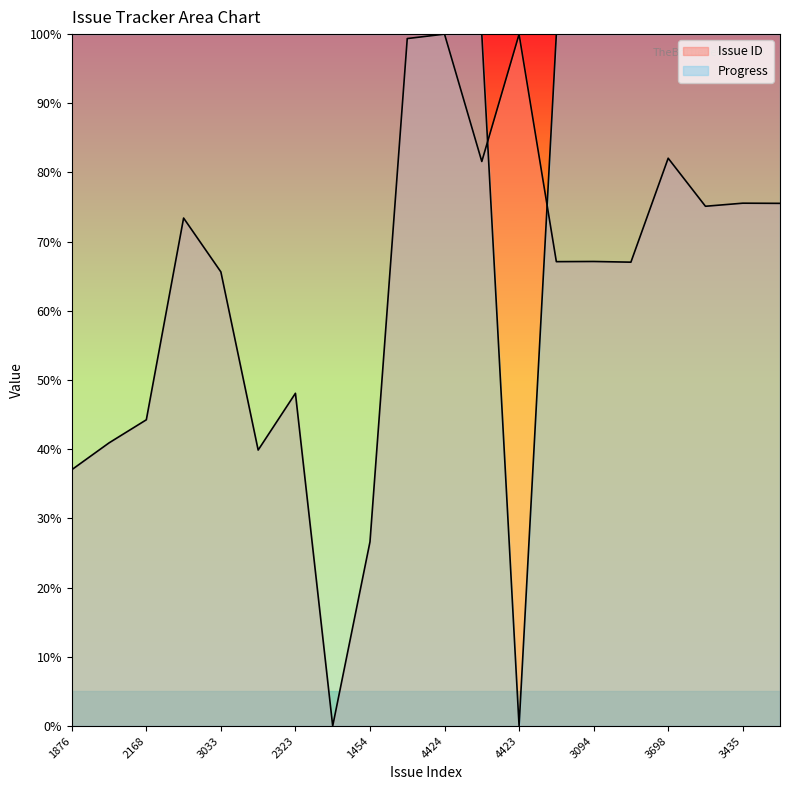

After their last crossing, which series has the higher values: Progress or Issue ID?

Progress